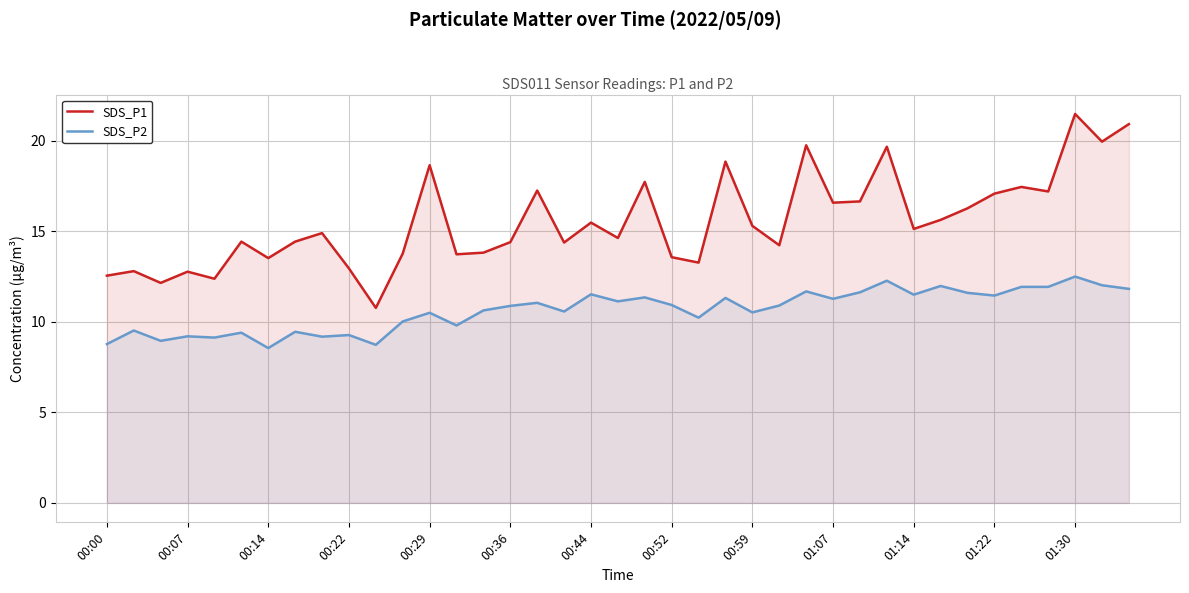

Rank the series by their maximum value, from highest to lowest.

SDS_P1, SDS_P2